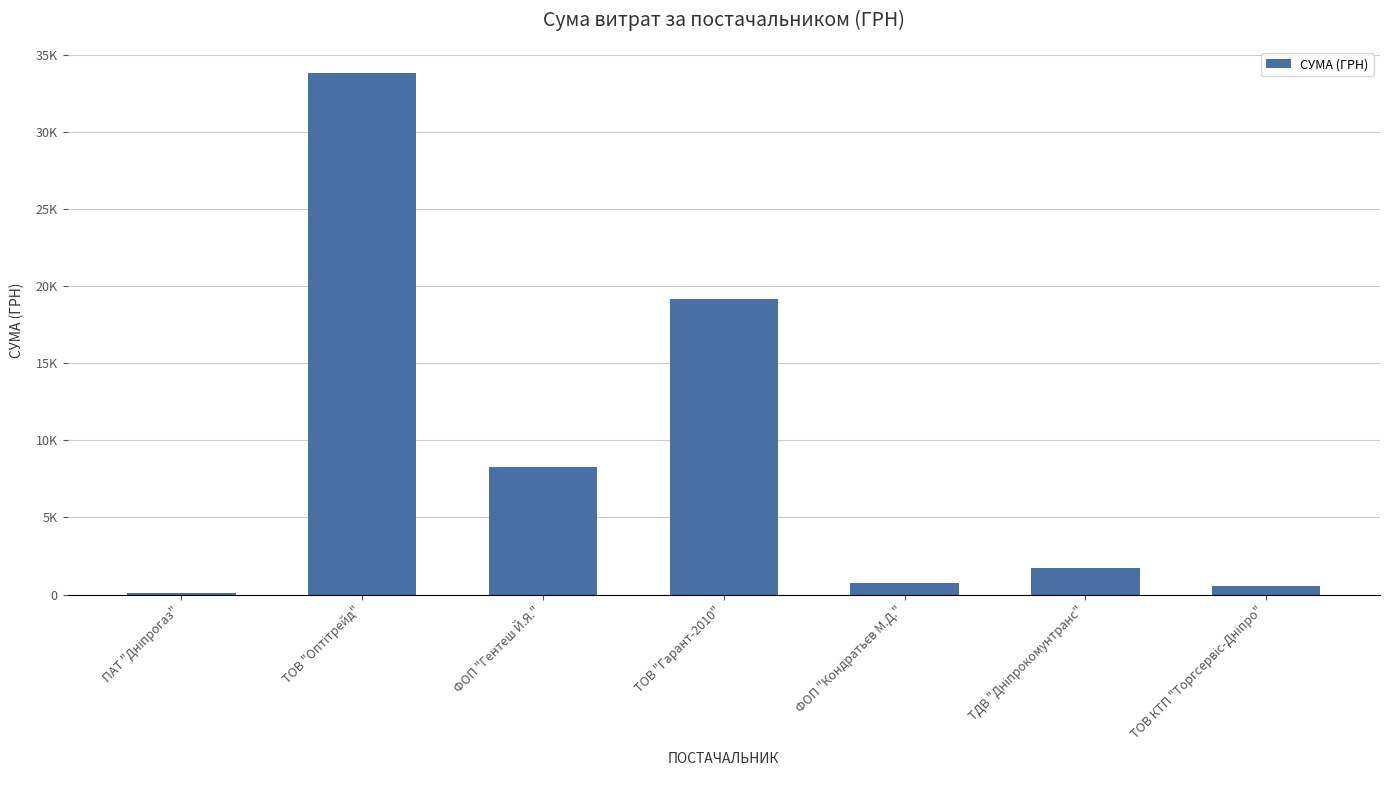

What is the maximum value shown in the chart?

33799.0